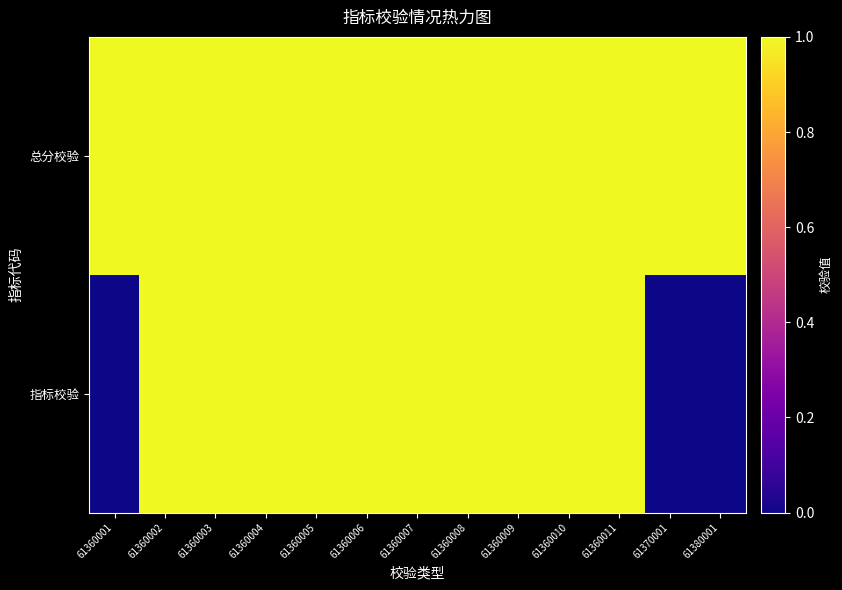

Which series has the widest spread of values?

指标校验